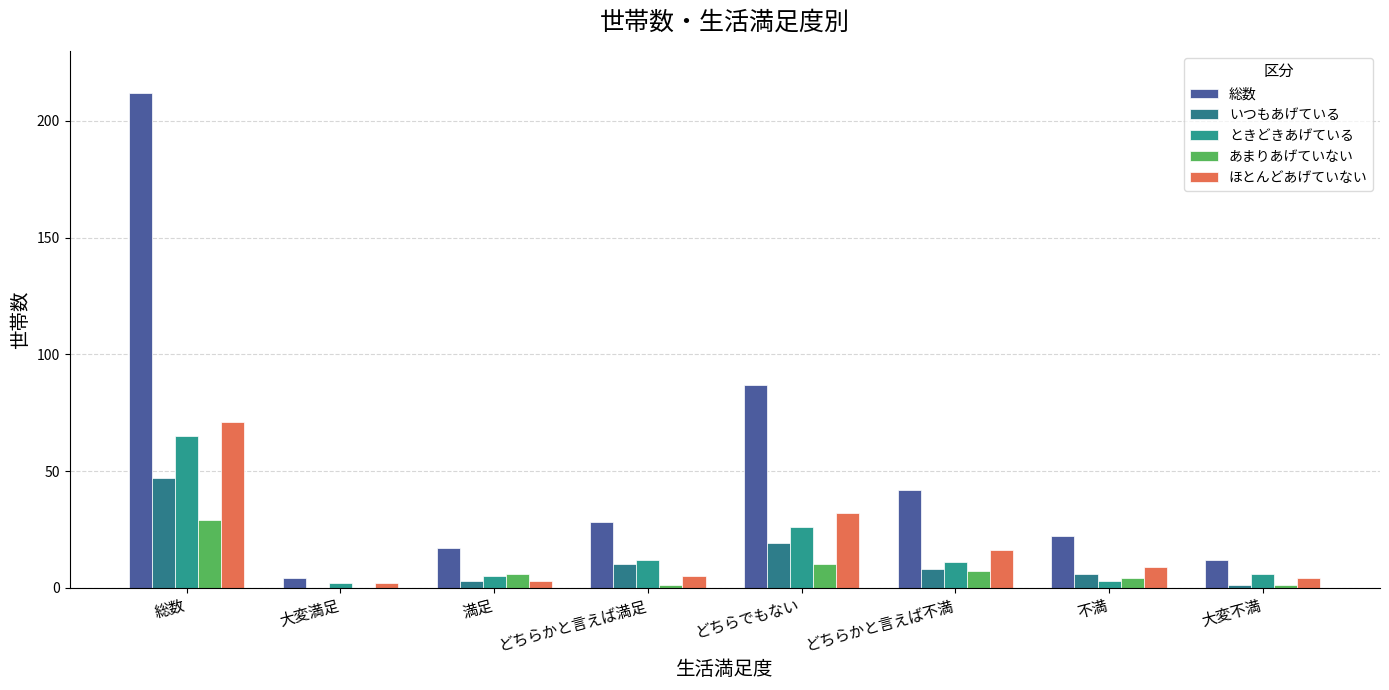

Which series has the largest total across all categories?

総数